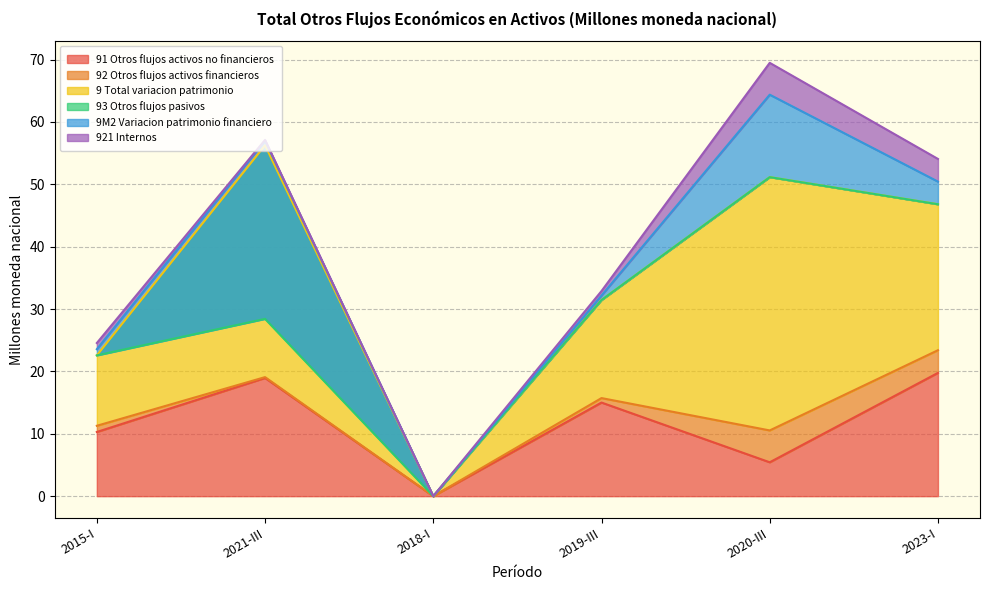

True or false: 9 Total variacion patrimonio and 93 Otros flujos pasivos cross at least once.

False